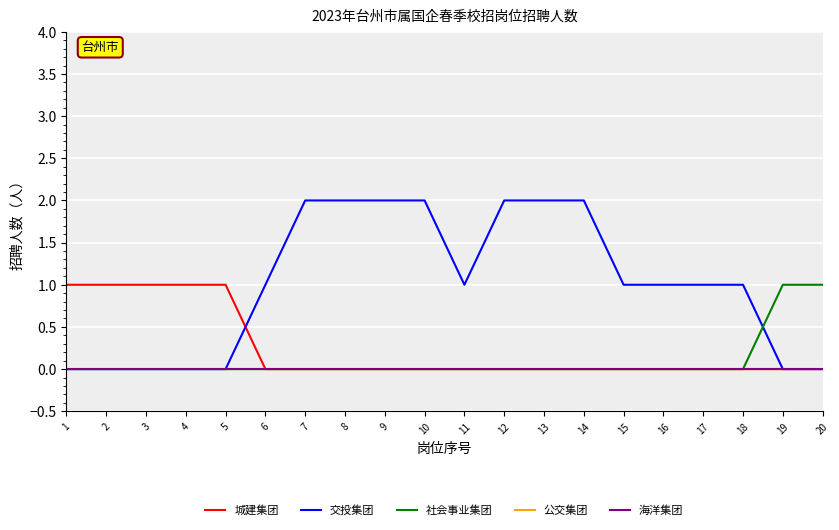

What is the approximate value of 交投集团 at 12?

2